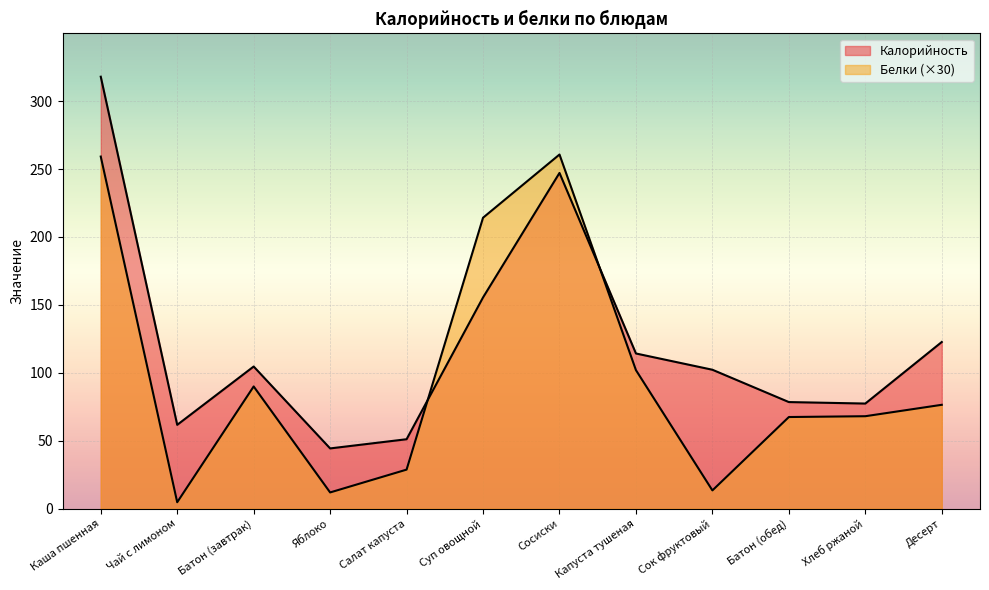

At which category does Белки reach its first local valley?

Чай с лимоном